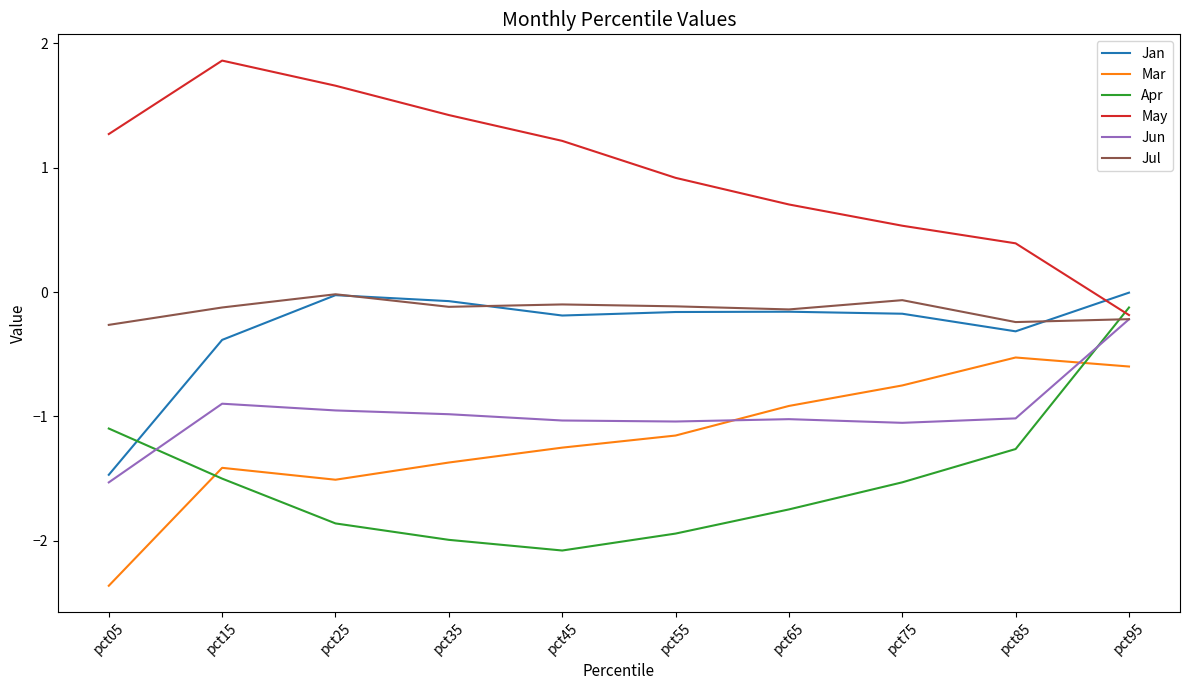

Does the chart have visible grid lines?

No